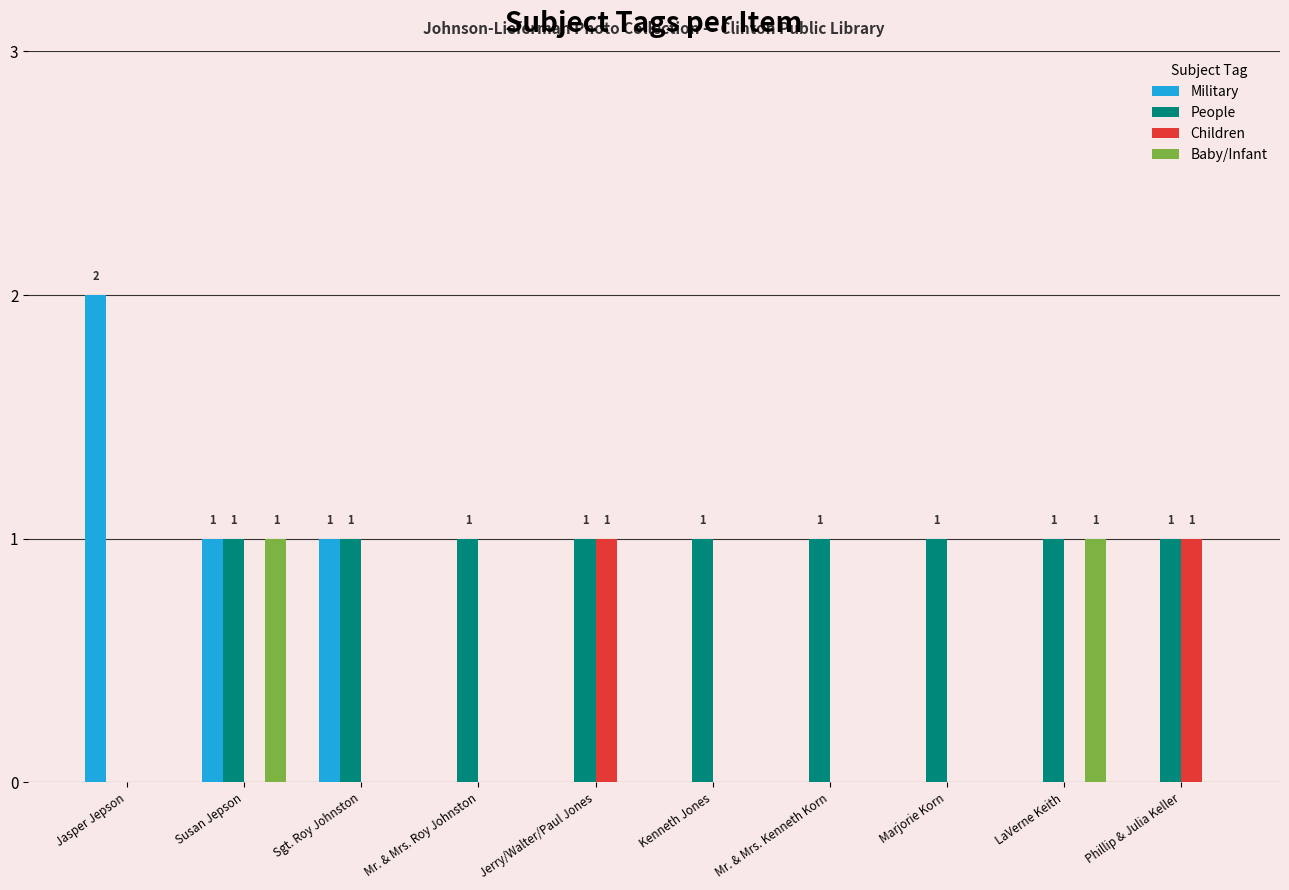

At which category is the sum across all series the highest?

Susan Jepson